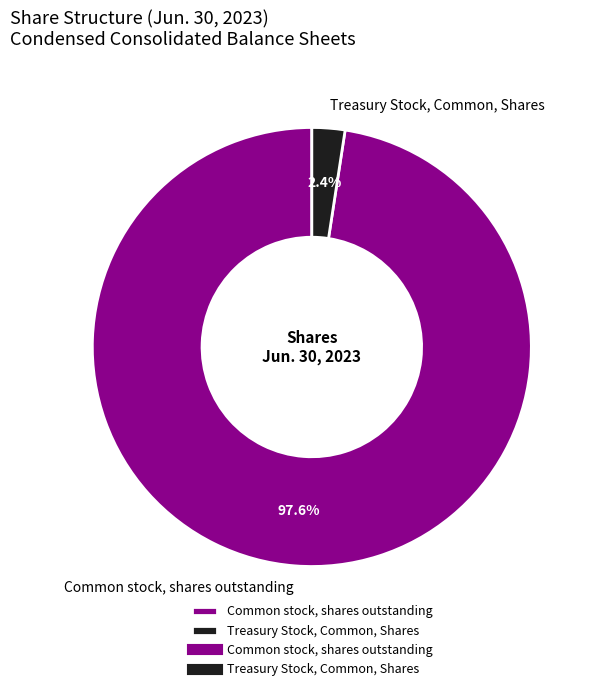

The Treasury Stock, Common, Shares slice represents 2% of the pie. True or false?

True